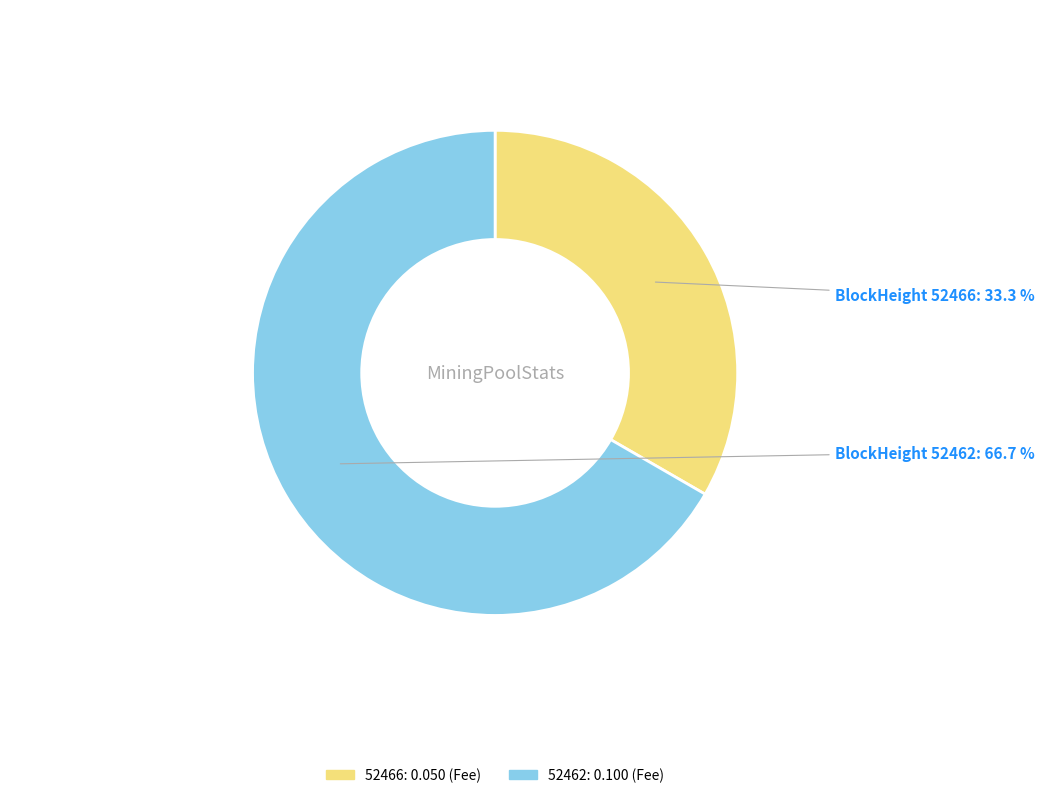

To the nearest percent, what is the difference between the largest and smallest slice percentages?

33%